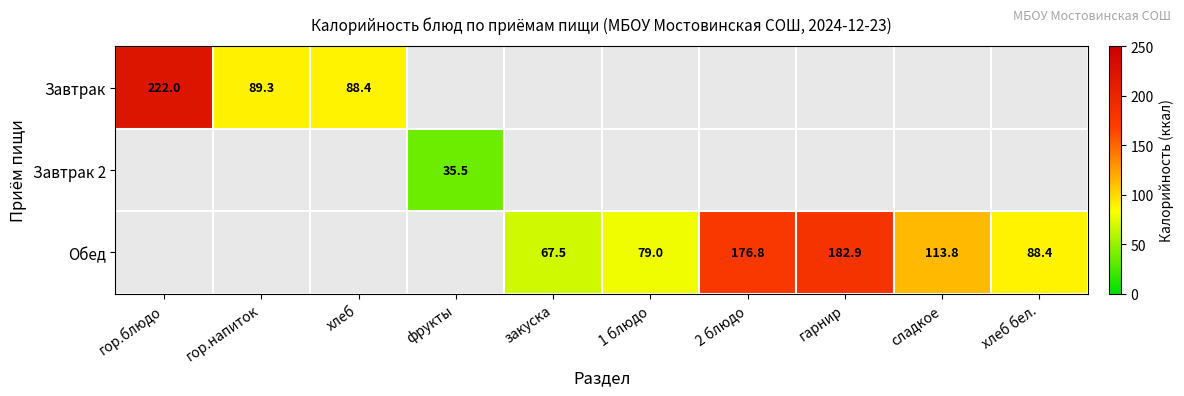

What is the sum of the Обед values at хлеб бел. and 2 блюдо?

265.1